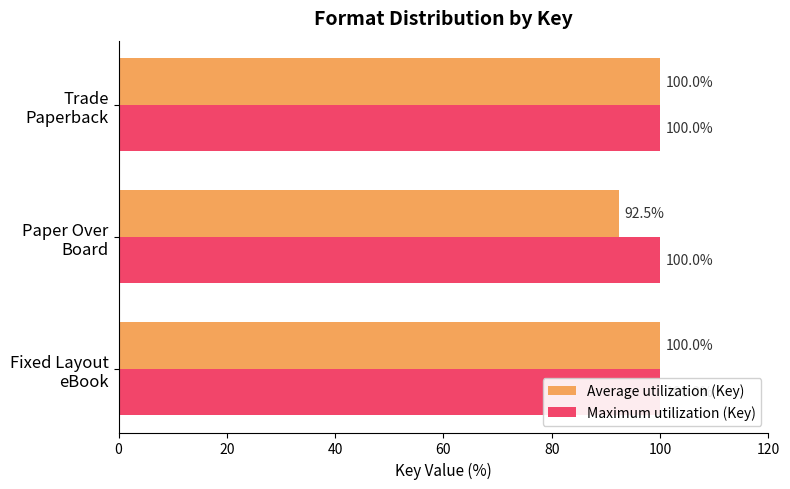

Reading right to left, extract all data points from this chart.

Average utilization (Key): 40=100.0	20=92.5	0=100.0
Maximum utilization (Key): 40=0.3	20=0.3	0=0.3